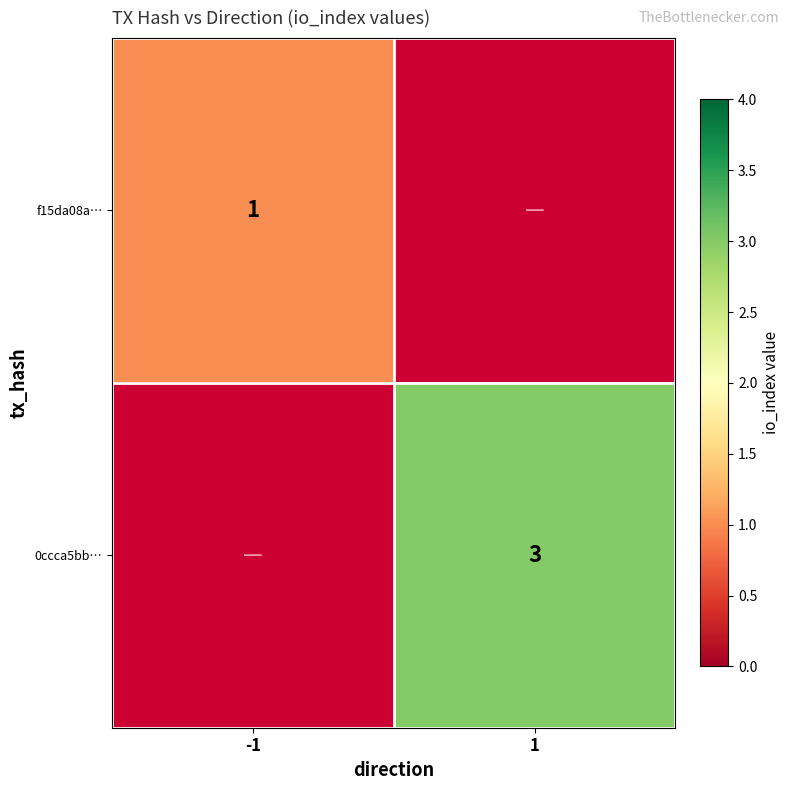

Between -1 and 1, which is larger?

1